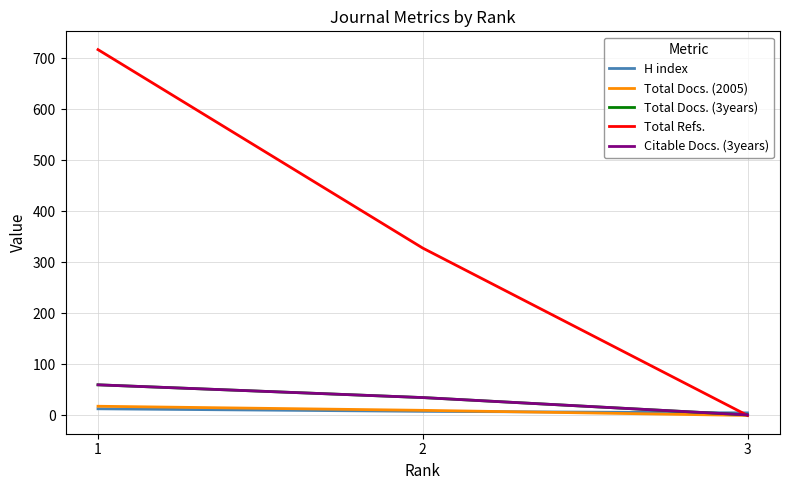

Which category has the lowest value across all series?

3